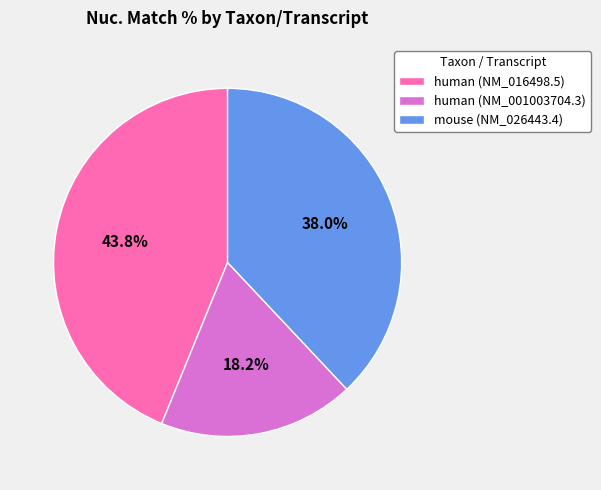

How much of the chart is everything except human (NM_001003704.3)?

81.8%